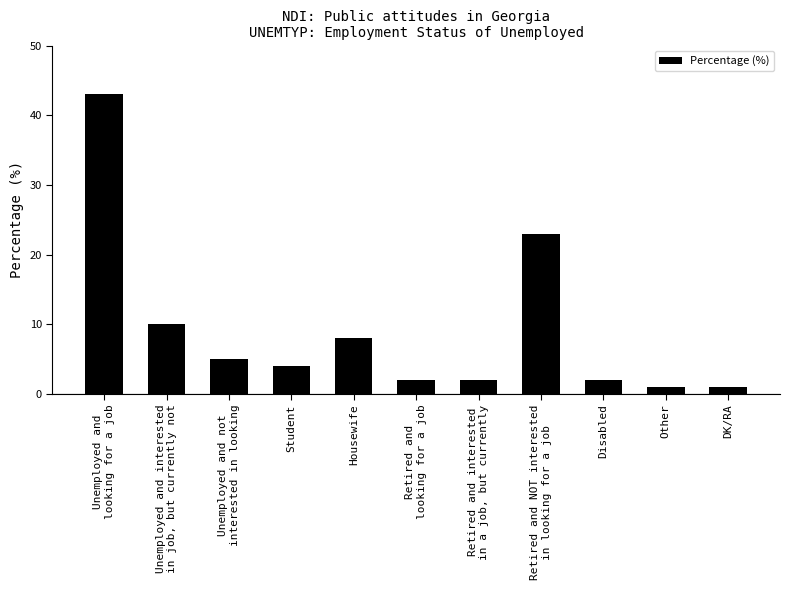

What is the label of the 7th bar from the right?

Housewife